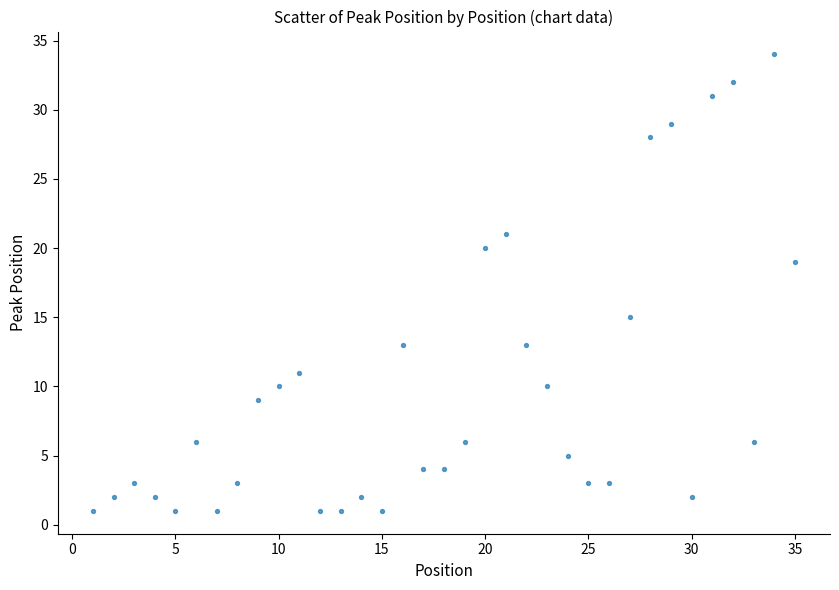

What is the range of Y values (max minus min)?

33